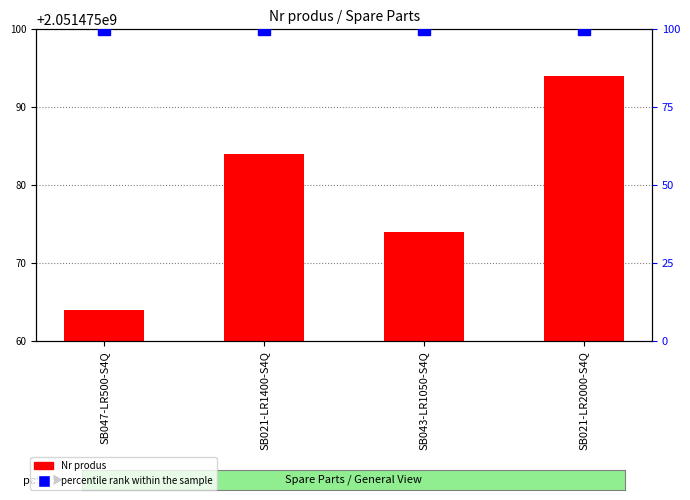

Reading left to right, transcribe all the data shown in this chart.

Nr produs: SB047-LR500-S4Q=2051475064	SB021-LR1400-S4Q=2051475084	SB043-LR1050-S4Q=2051475074	SB021-LR2000-S4Q=2051475094
percentile rank within the sample: SB047-LR500-S4Q=100	SB021-LR1400-S4Q=100	SB043-LR1050-S4Q=100	SB021-LR2000-S4Q=100